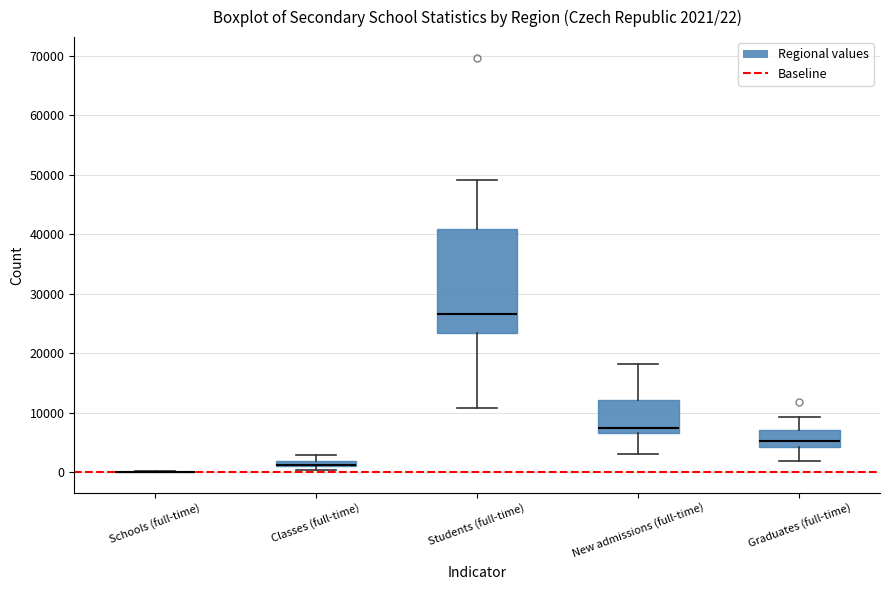

Comparing the boxes themselves (not the whiskers), which one is the tallest?

Students (full-time)